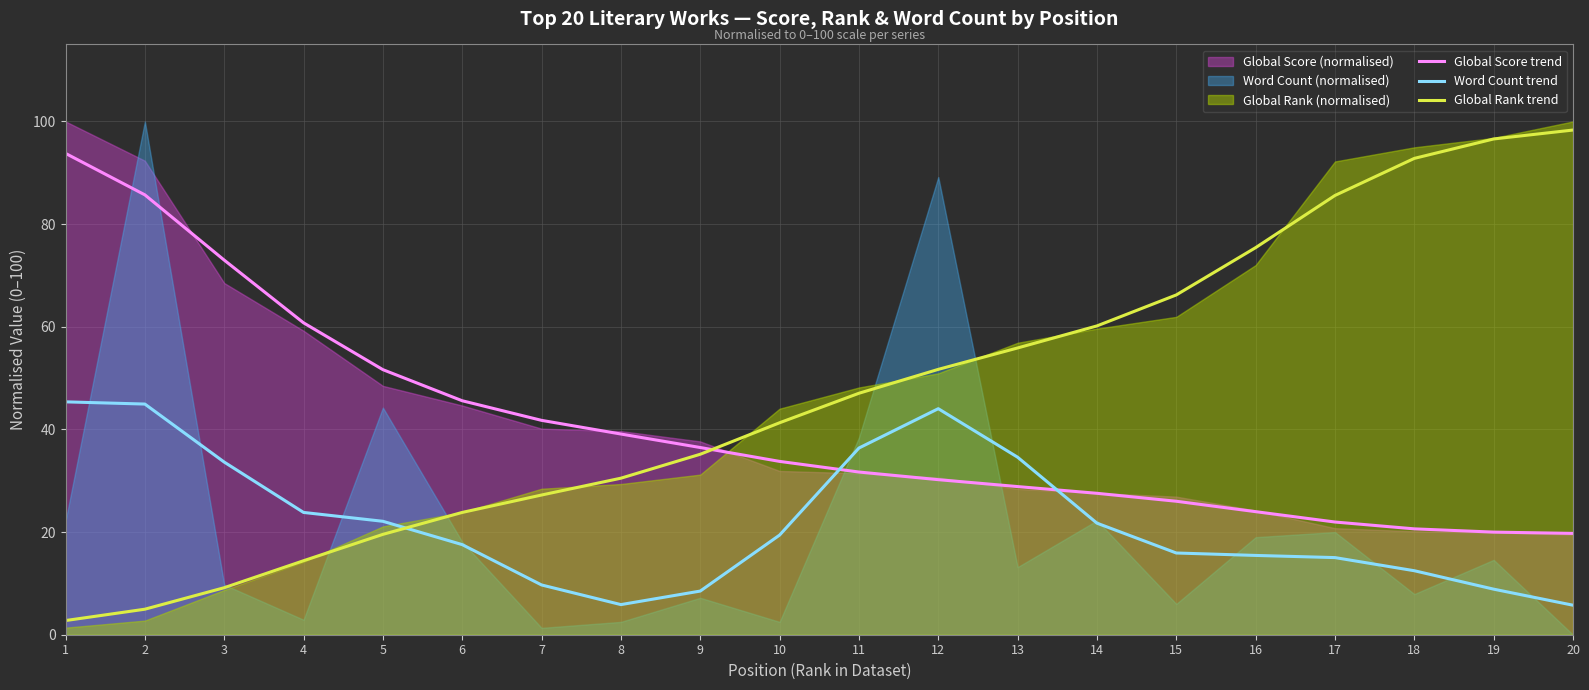

List the series in order of their peak value, highest first.

Global Rank trend, Global Score trend, Word Count trend